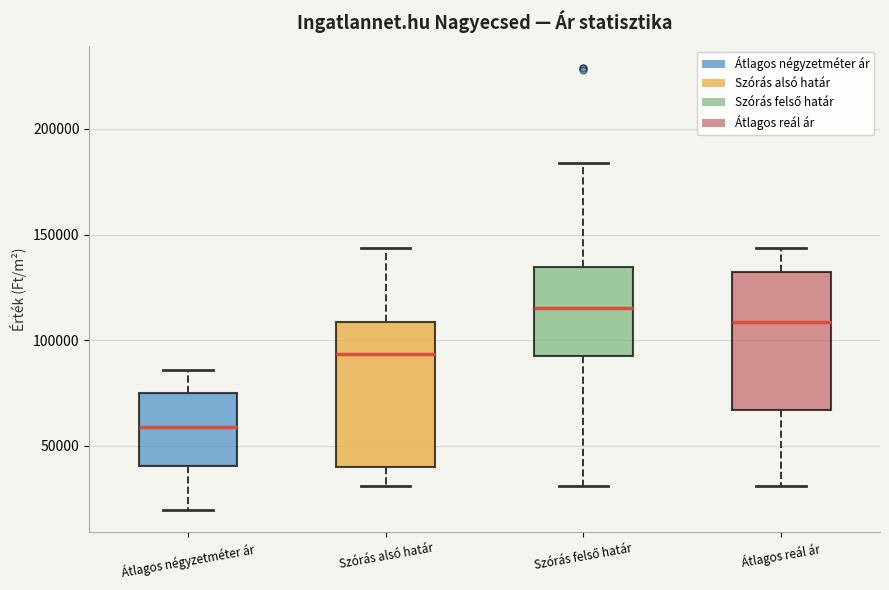

Reading left to right, transcribe this box plot: for each box, give where its median line is, the range the box spans, and where its two whiskers end, as read against the y-axis. The values are not printed on the chart, so give them approximately, as read against the axis.

Átlagos négyzetméter ár: median 60000, box 40000 to 75000, whiskers 20000 to 85000
Szórás alsó határ: median 95000, box 40000 to 110000, whiskers 30000 to 145000
Szórás felső határ: median 115000, box 95000 to 135000, whiskers 30000 to 185000
Átlagos reál ár: median 110000, box 65000 to 130000, whiskers 30000 to 145000